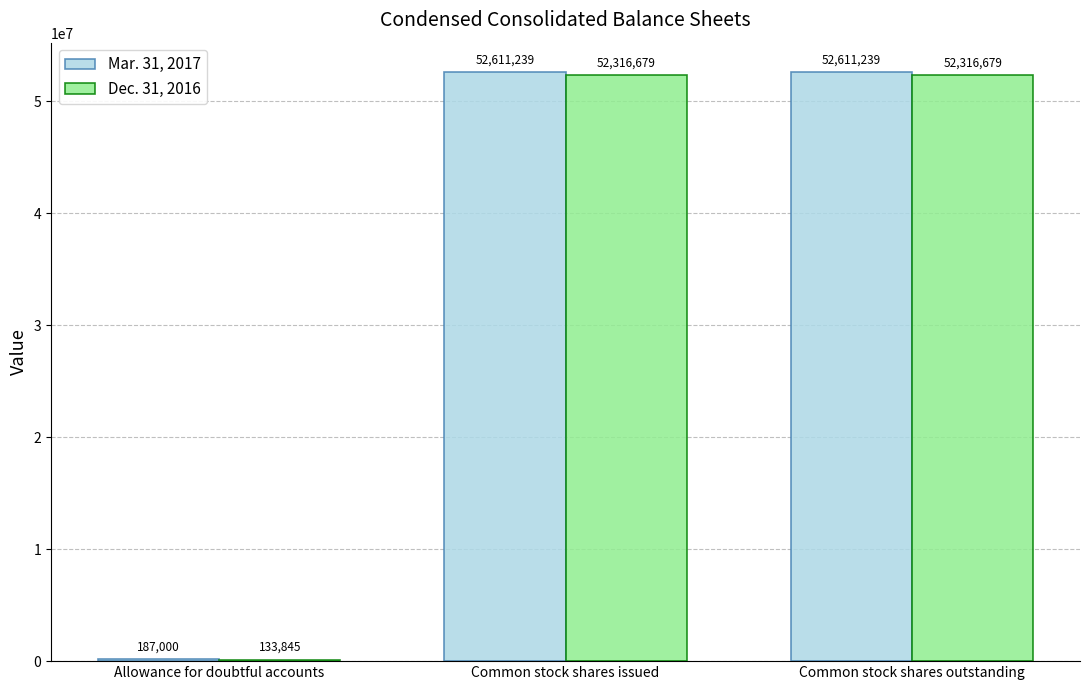

Which series has the largest total across all categories?

Mar. 31, 2017